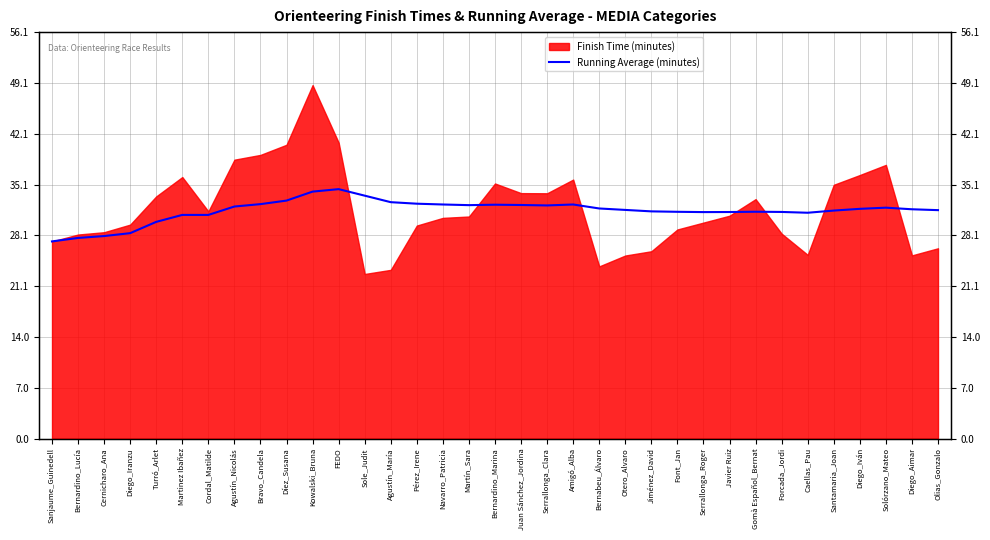

At which label does the data first exceed 31?

Agustín_Nicolás